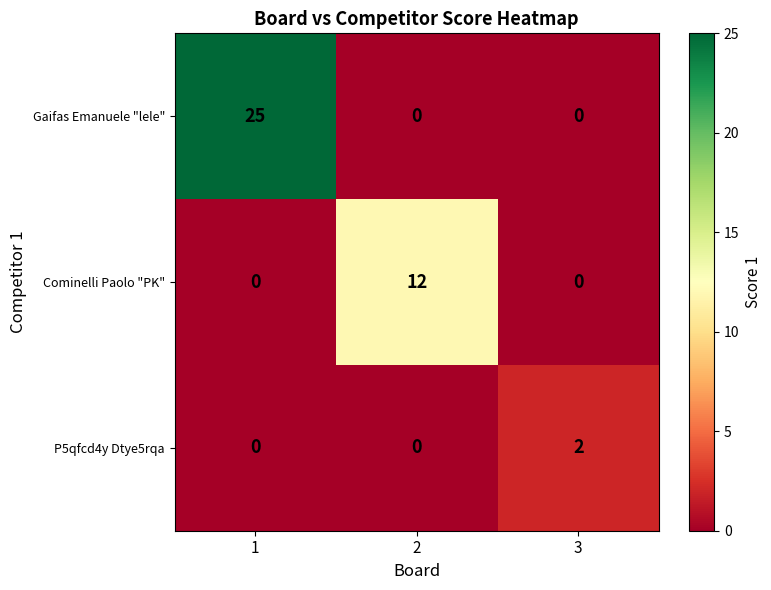

Is it true that Cominelli Paolo "PK" equals -5 at 3?

False